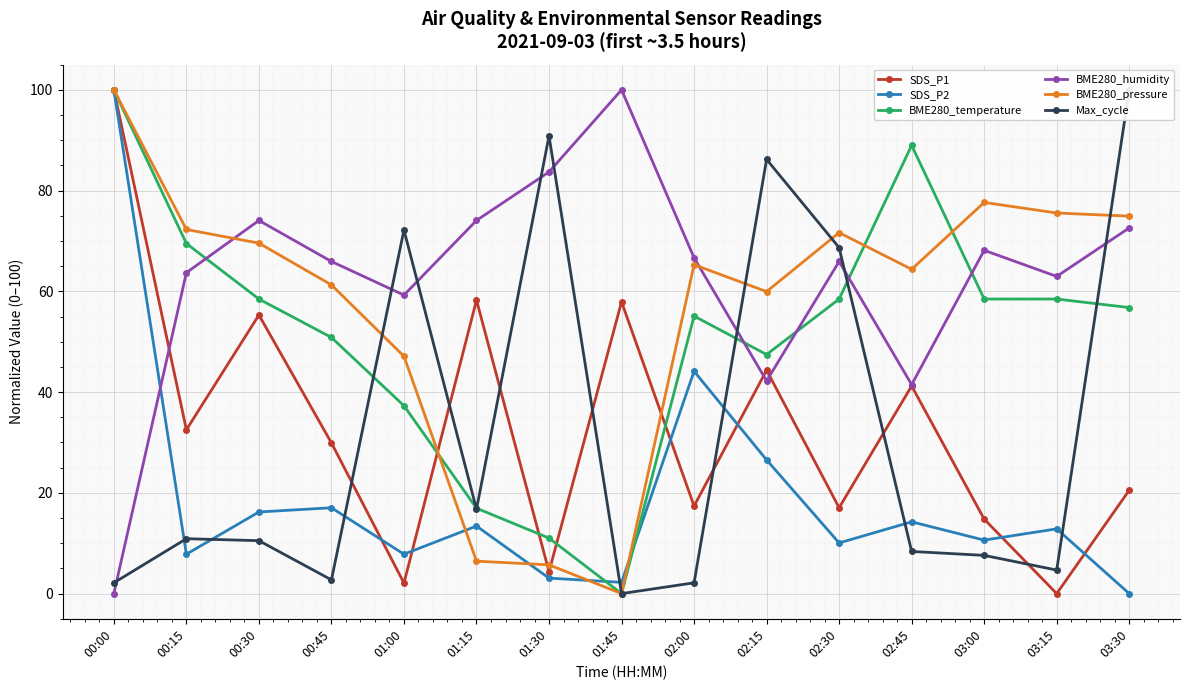

List the labels in order of SDS_P2 value, largest first.

00:00, 02:00, 02:15, 00:45, 00:30, 02:45, 01:15, 03:15, 03:00, 02:30, 00:15, 01:00, 01:30, 01:45, 03:30